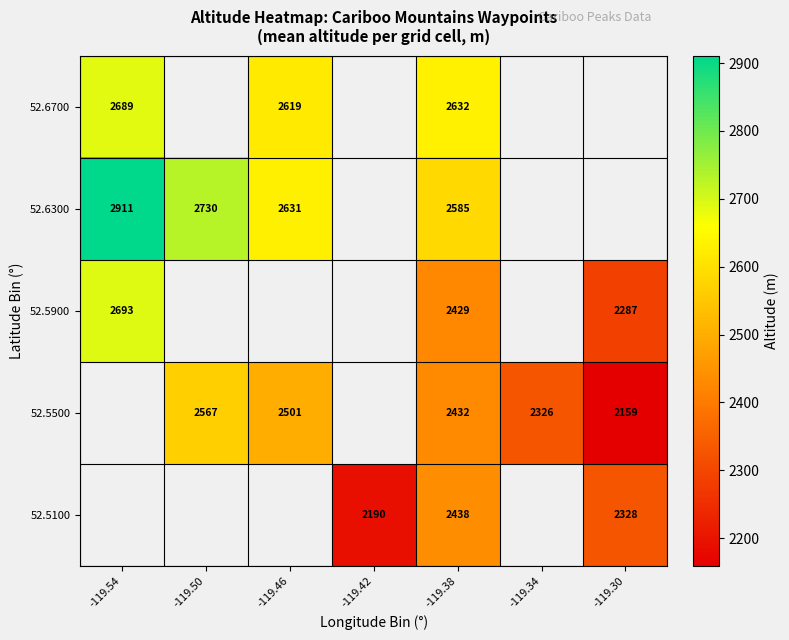

The 52.6300 series shows 4110 at -119.38. True or false?

False